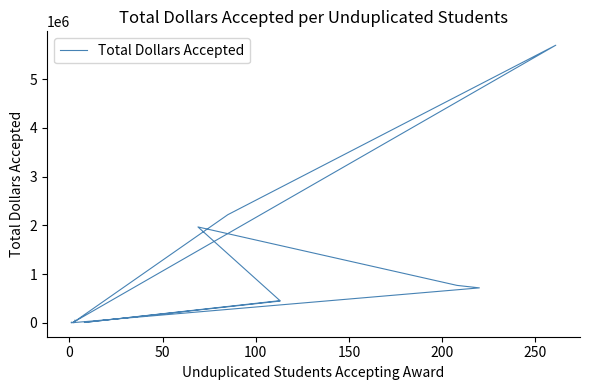

Reading left to right, extract all data points from this chart.

447256.0	9000.0	456256.0	456256.0	1967746.0	769171.0	718155.0	15000.0	6600.0	2218870.0	5695542.0	5695542.0	10000.0	10000.0	991.5	14842.0	3857.4	5800.0	7629.0	16326.0	22634.8	54696.0